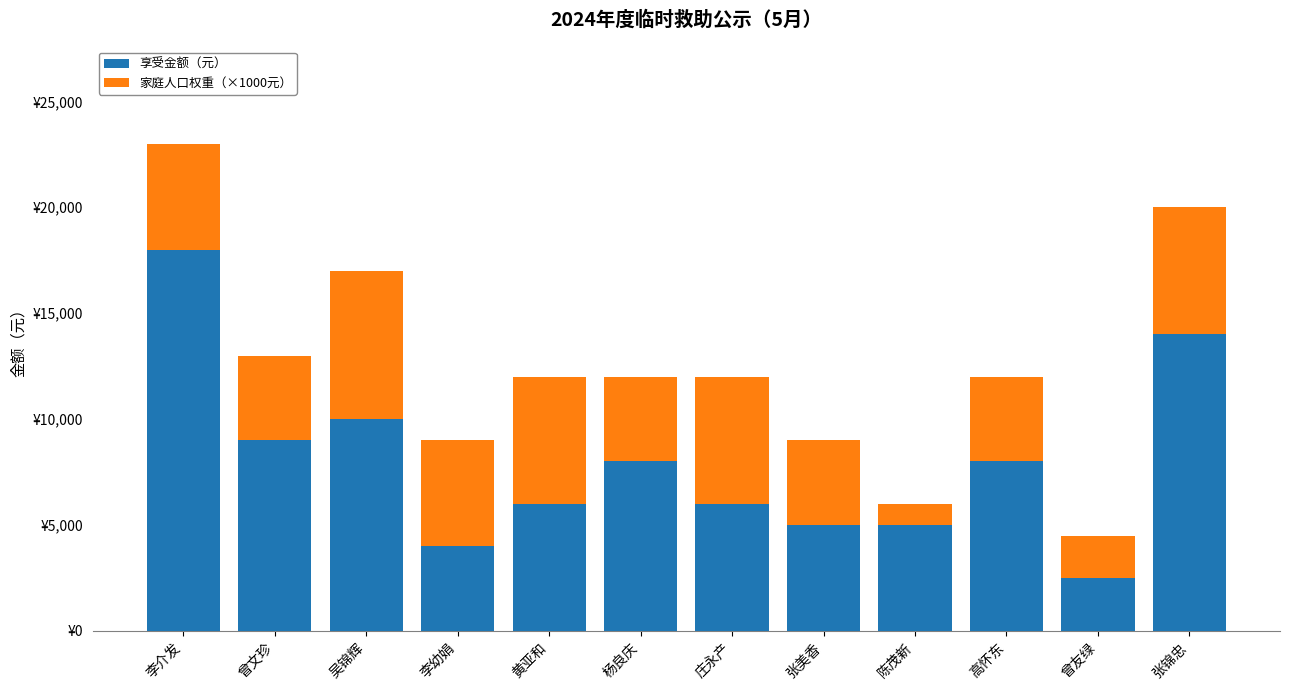

At how many categories does at least one series exceed 14053?

1